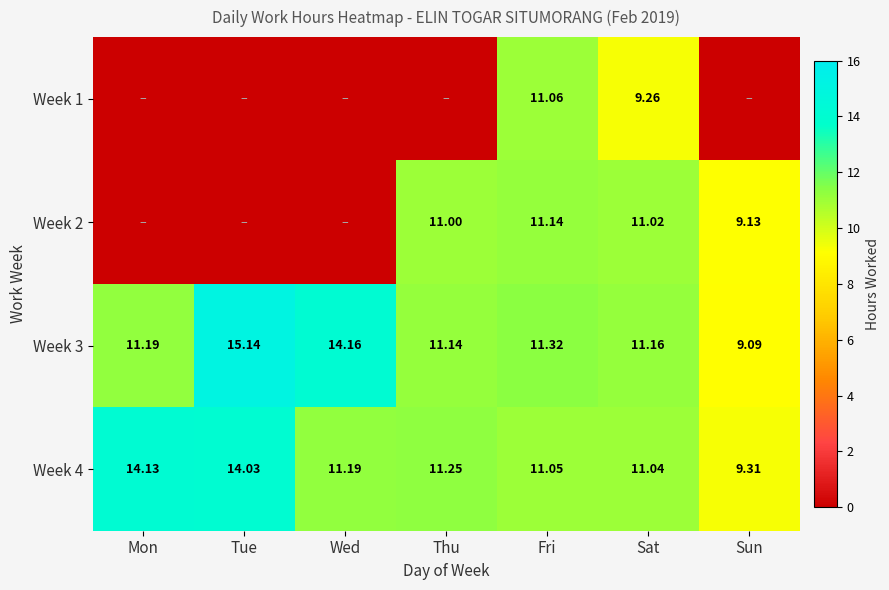

What is the difference between the Week 3 values at Sun and Mon?

2.1